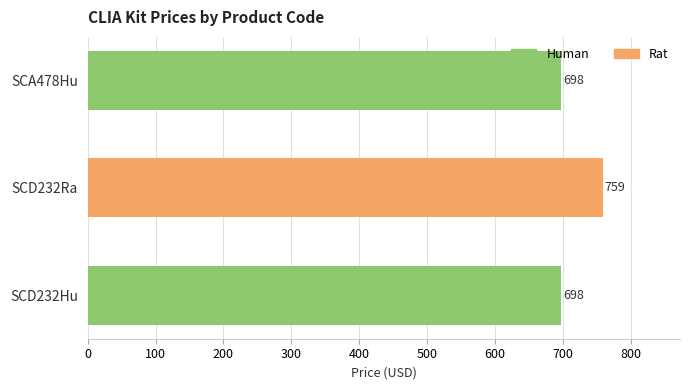

What position from the bottom is SCD232Ra?

2